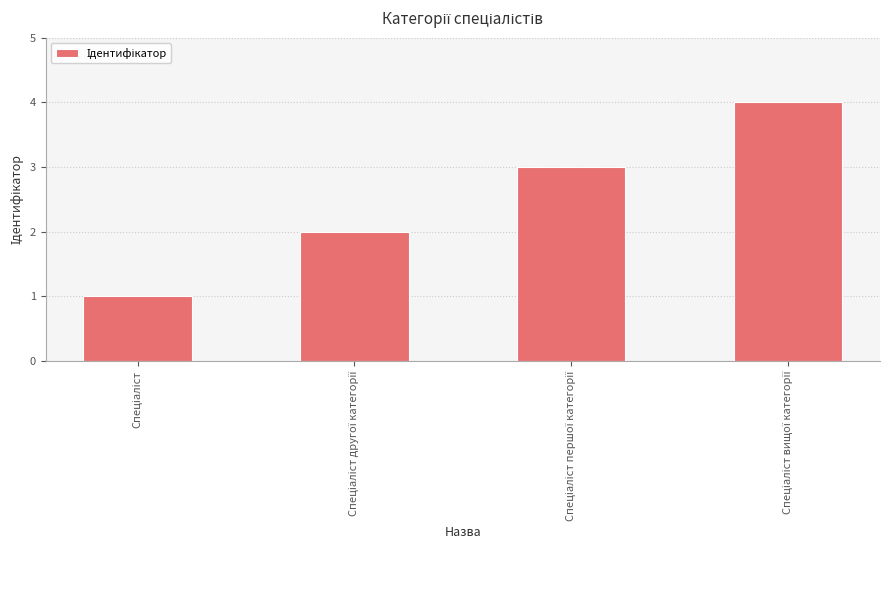

Count the values in the range 2 to 4.

3